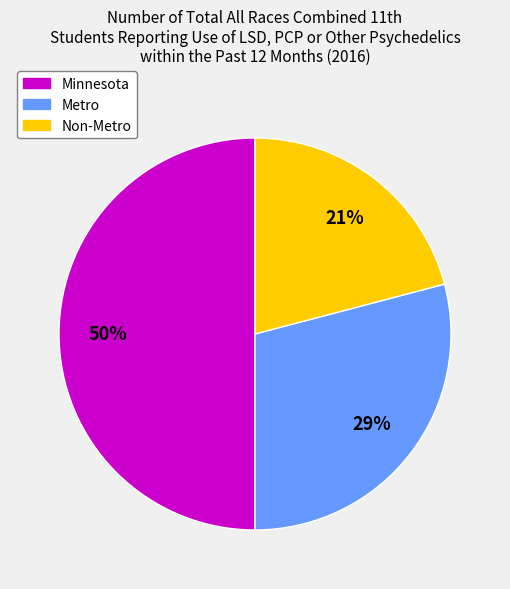

To the nearest percent, what portion does Metro represent?

29%